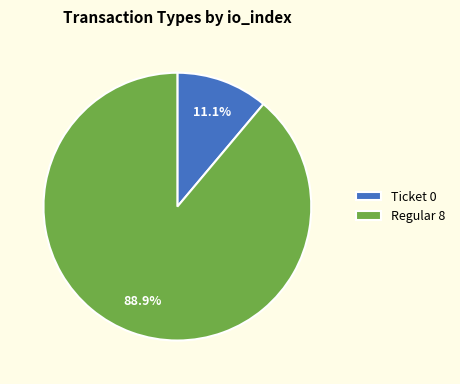

True or false: Regular accounts for 99% of the total.

False